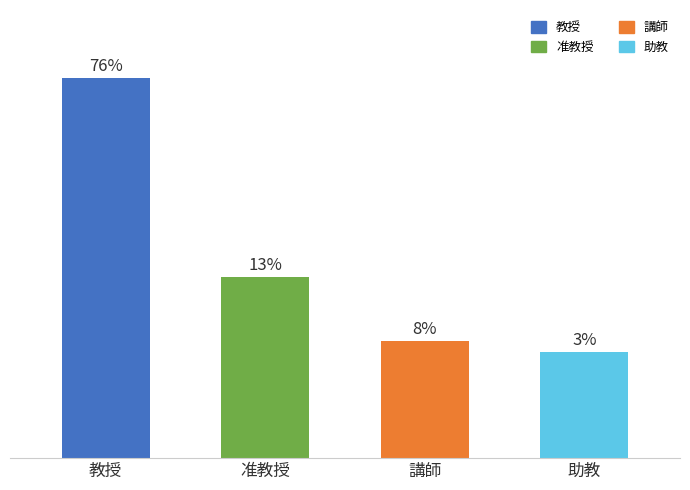

Are the bars horizontal?

No